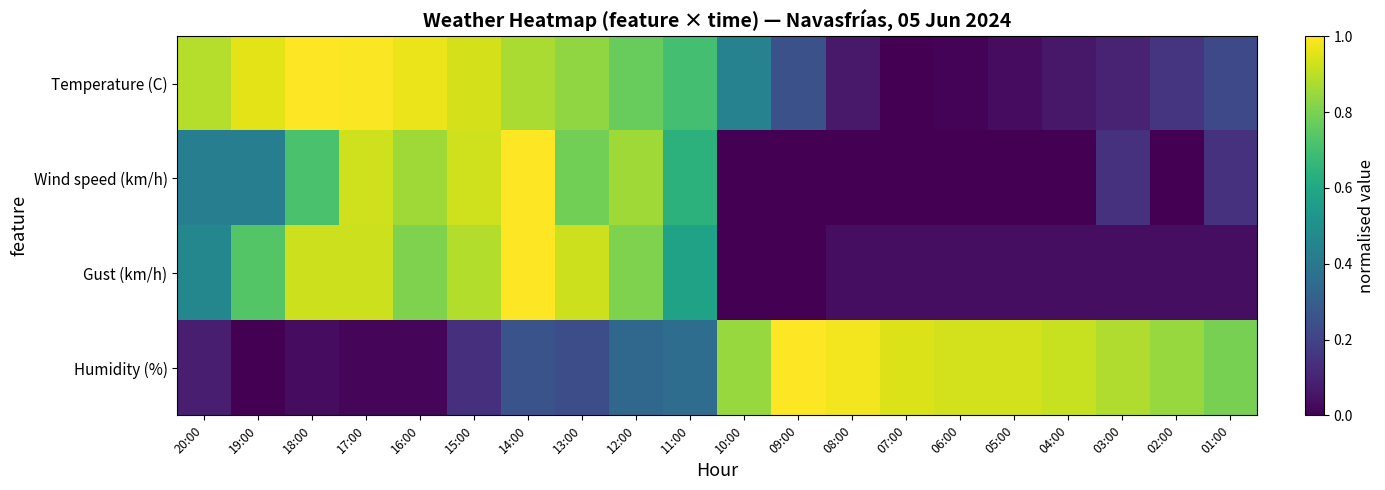

Reading left to right, transcribe all the data shown in this chart.

Temperature (C): 20:00=0.9	19:00=1.0	18:00=1.0	17:00=1.0	16:00=1.0	15:00=0.9	14:00=0.9	13:00=0.8	12:00=0.8	11:00=0.7	10:00=0.4	09:00=0.2	08:00=0.1	07:00=0.0	06:00=0.0	05:00=0.0	04:00=0.1	03:00=0.1	02:00=0.2	01:00=0.2
Wind speed (km/h): 20:00=0.4	19:00=0.4	18:00=0.7	17:00=0.9	16:00=0.9	15:00=0.9	14:00=1.0	13:00=0.8	12:00=0.9	11:00=0.6	10:00=0.0	09:00=0.0	08:00=0.0	07:00=0.0	06:00=0.0	05:00=0.0	04:00=0.0	03:00=0.1	02:00=0.0	01:00=0.1
Gust (km/h): 20:00=0.5	19:00=0.7	18:00=0.9	17:00=0.9	16:00=0.8	15:00=0.9	14:00=1.0	13:00=0.9	12:00=0.8	11:00=0.6	10:00=0.0	09:00=0.0	08:00=0.0	07:00=0.0	06:00=0.0	05:00=0.0	04:00=0.0	03:00=0.0	02:00=0.0	01:00=0.0
Humidity (%): 20:00=0.1	19:00=0.0	18:00=0.0	17:00=0.0	16:00=0.0	15:00=0.1	14:00=0.3	13:00=0.2	12:00=0.3	11:00=0.4	10:00=0.8	09:00=1.0	08:00=1.0	07:00=0.9	06:00=0.9	05:00=0.9	04:00=0.9	03:00=0.9	02:00=0.8	01:00=0.8